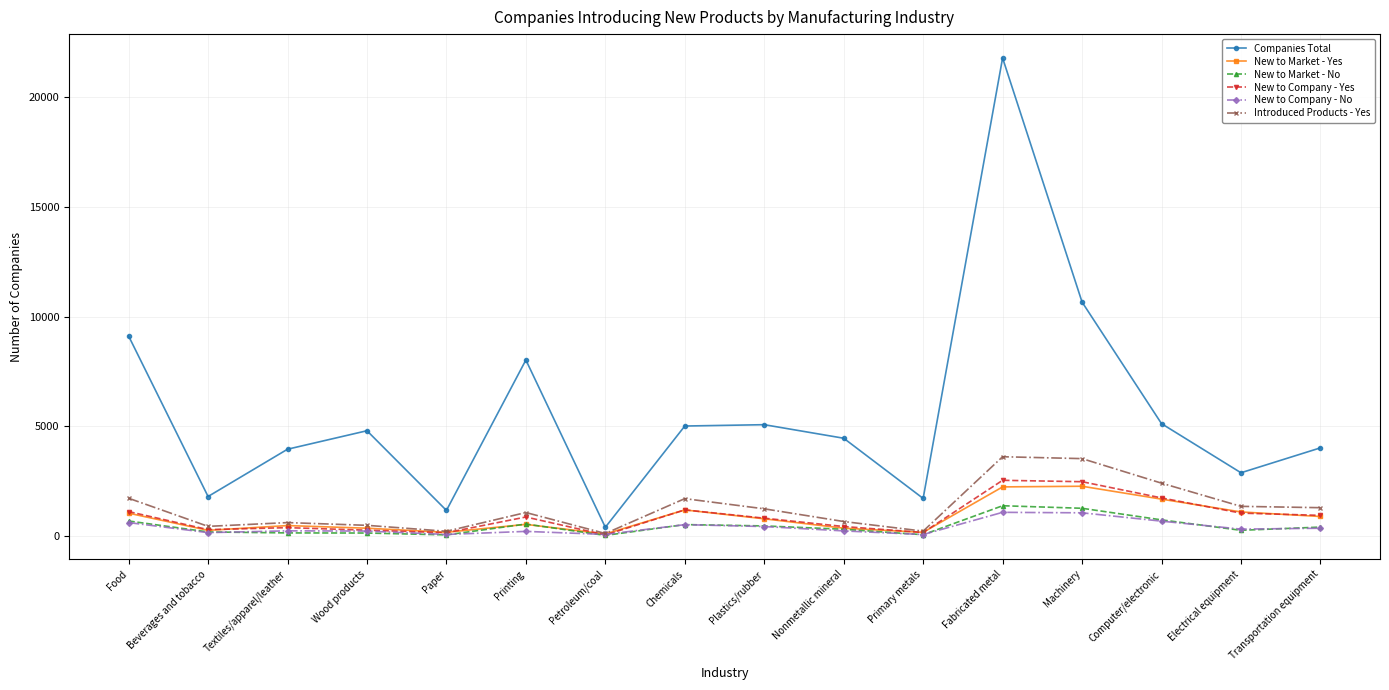

At how many categories does at least one series exceed 19169?

1